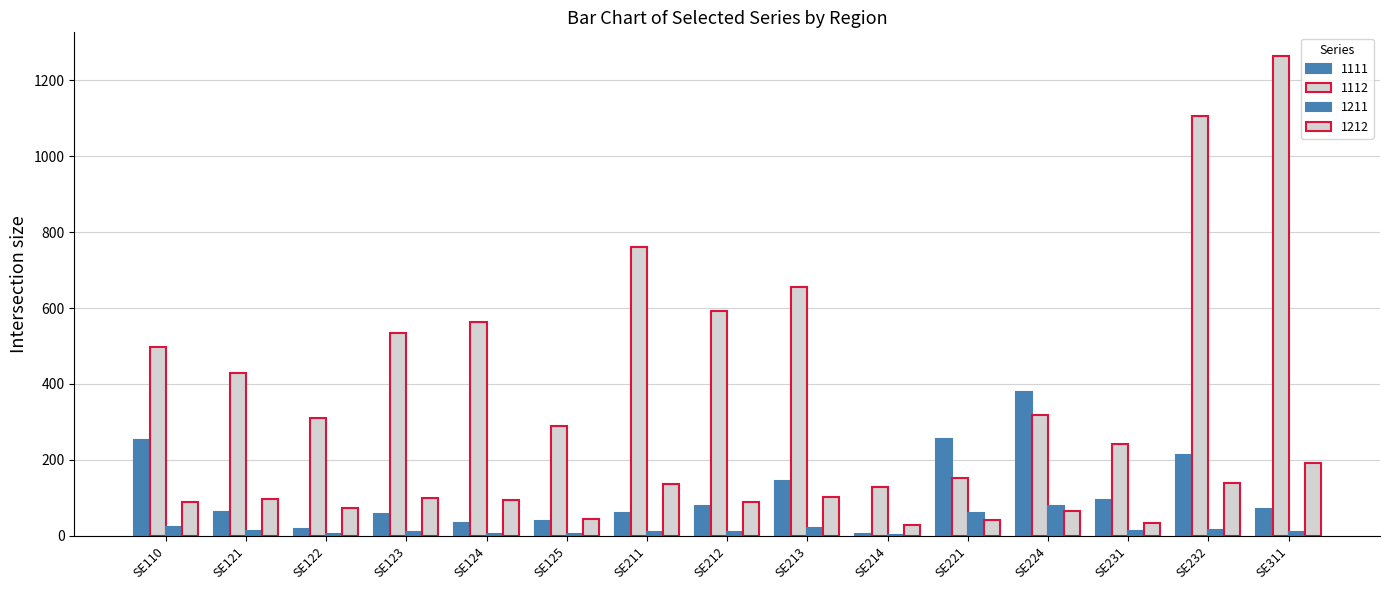

Rank the series by their maximum value, from lowest to highest.

1211, 1212, 1111, 1112